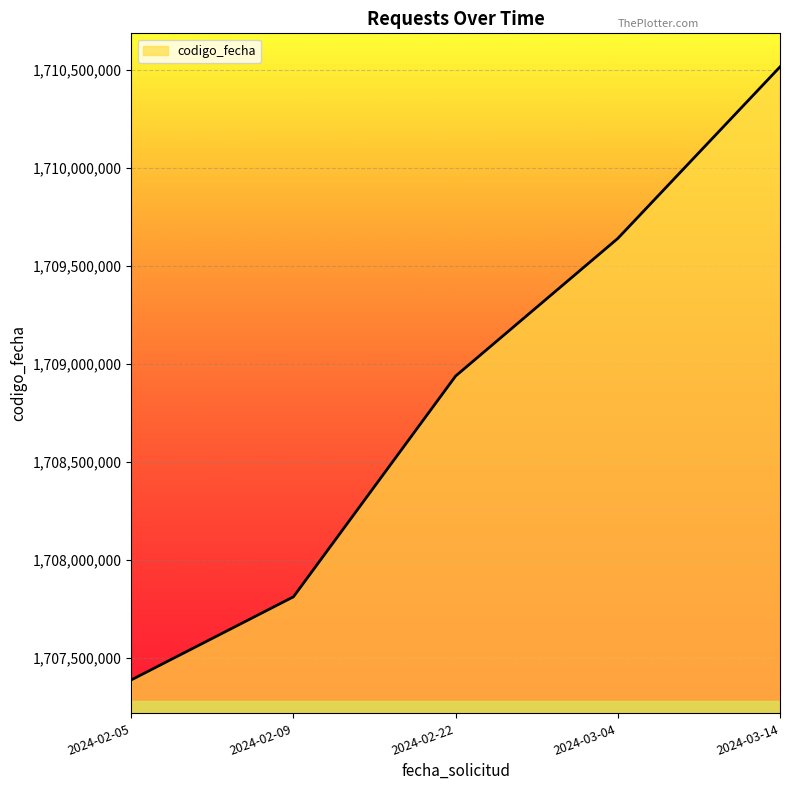

What is the difference between the values at 2024-03-04 and 2024-02-09?

1828242